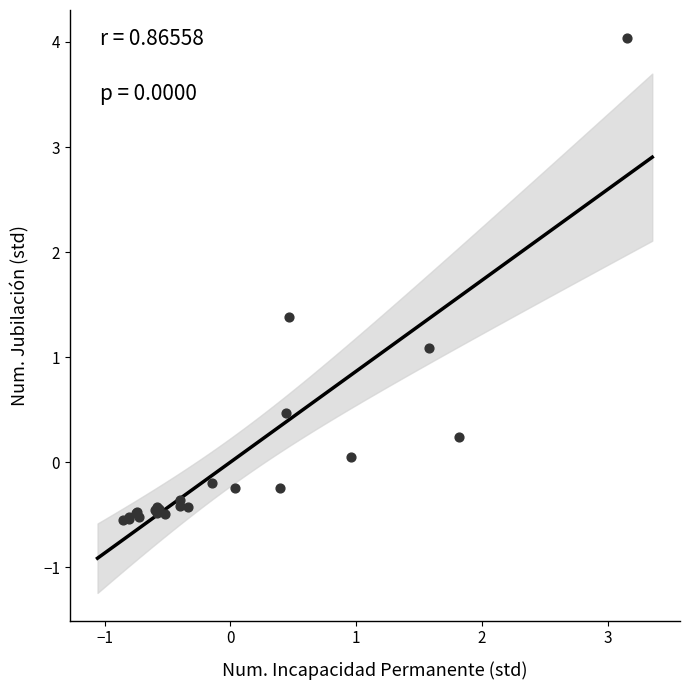

What Y value in the scatter plot is closest to 1?

1.1